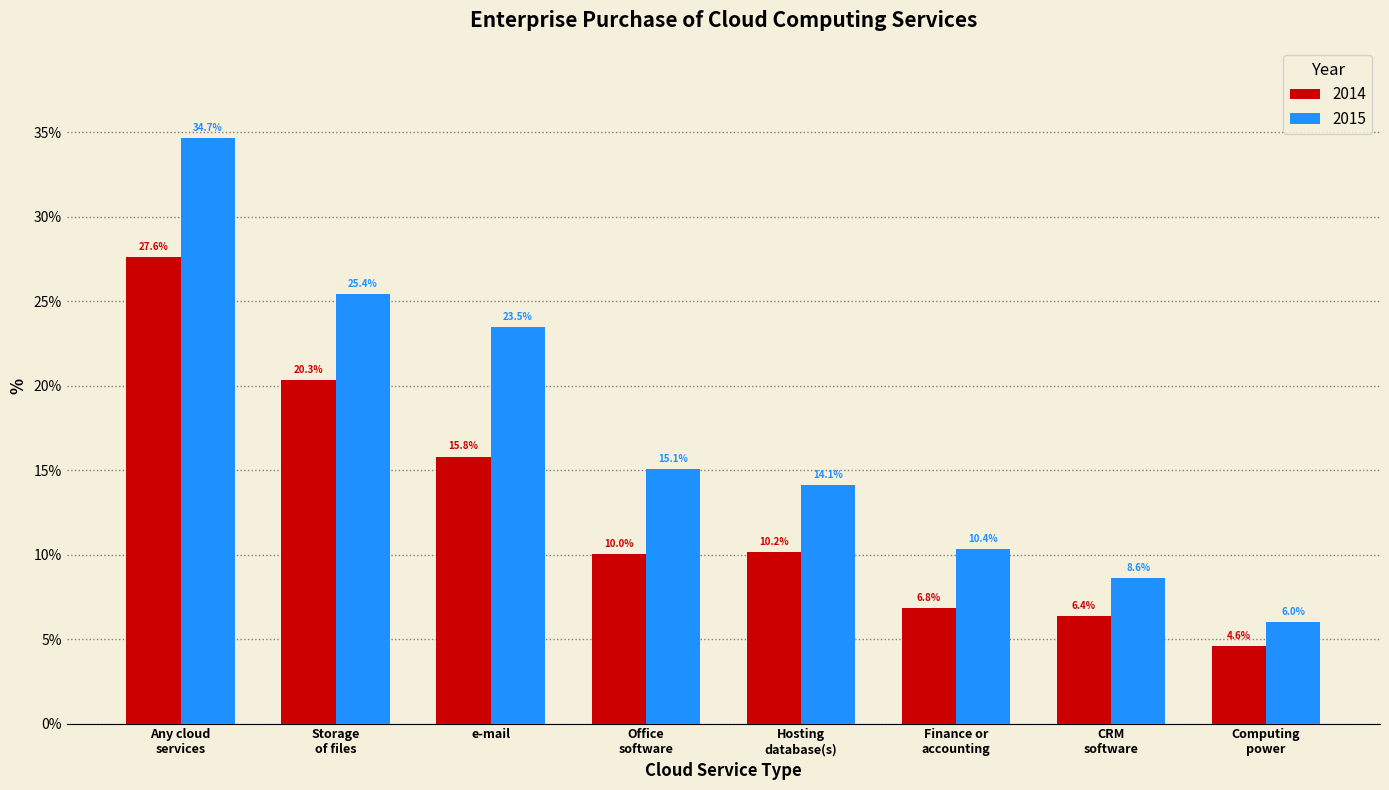

What is the difference between the maximum and minimum values in the 2015 series?

28.7